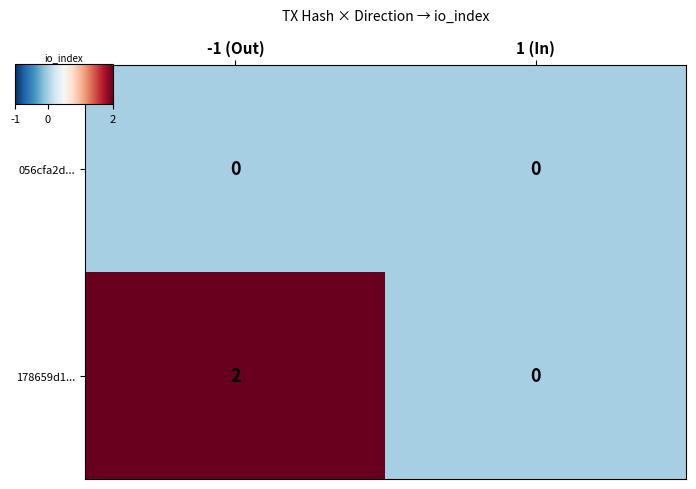

How many positive values does the 178659d1... series have?

1